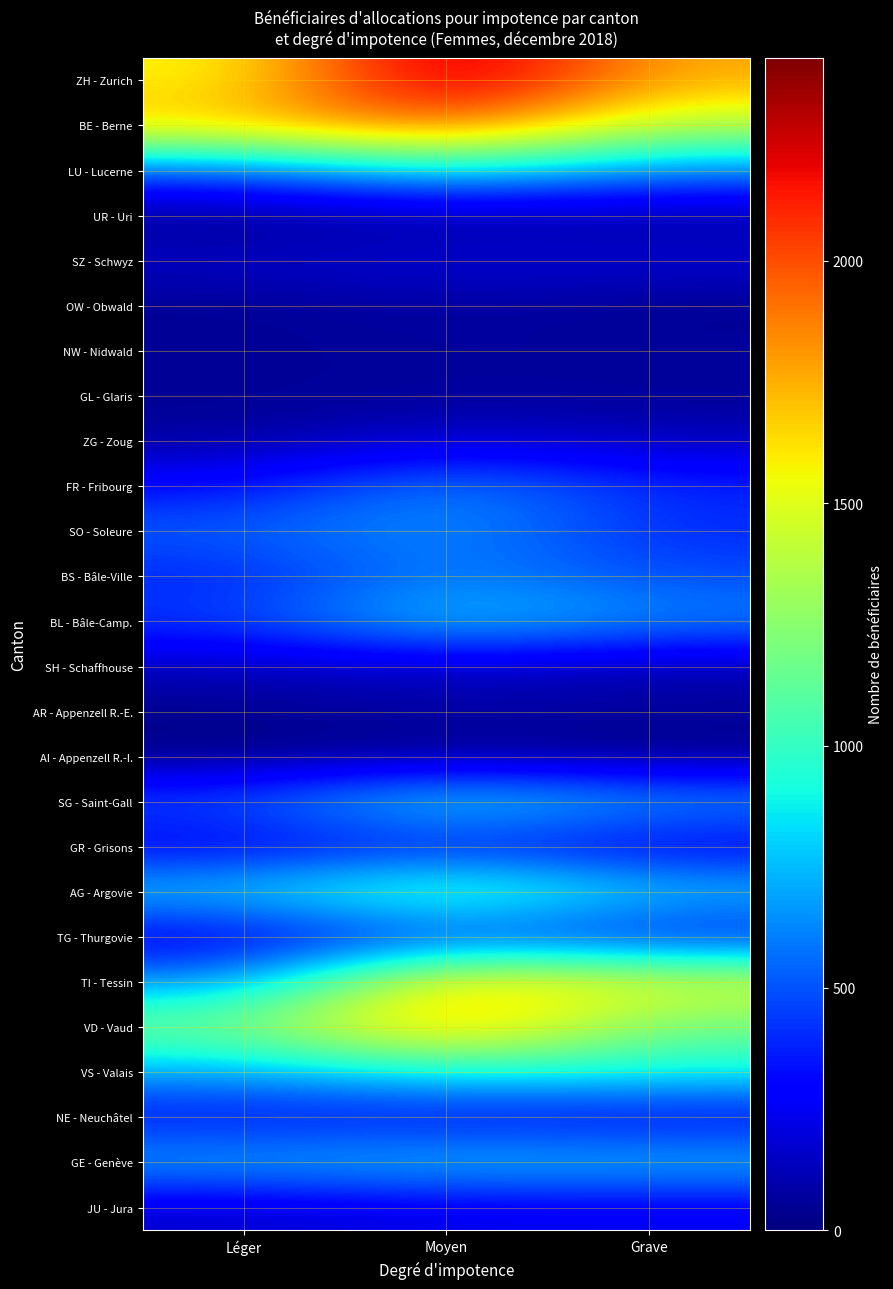

At how many categories does at least one series exceed 1634?

3